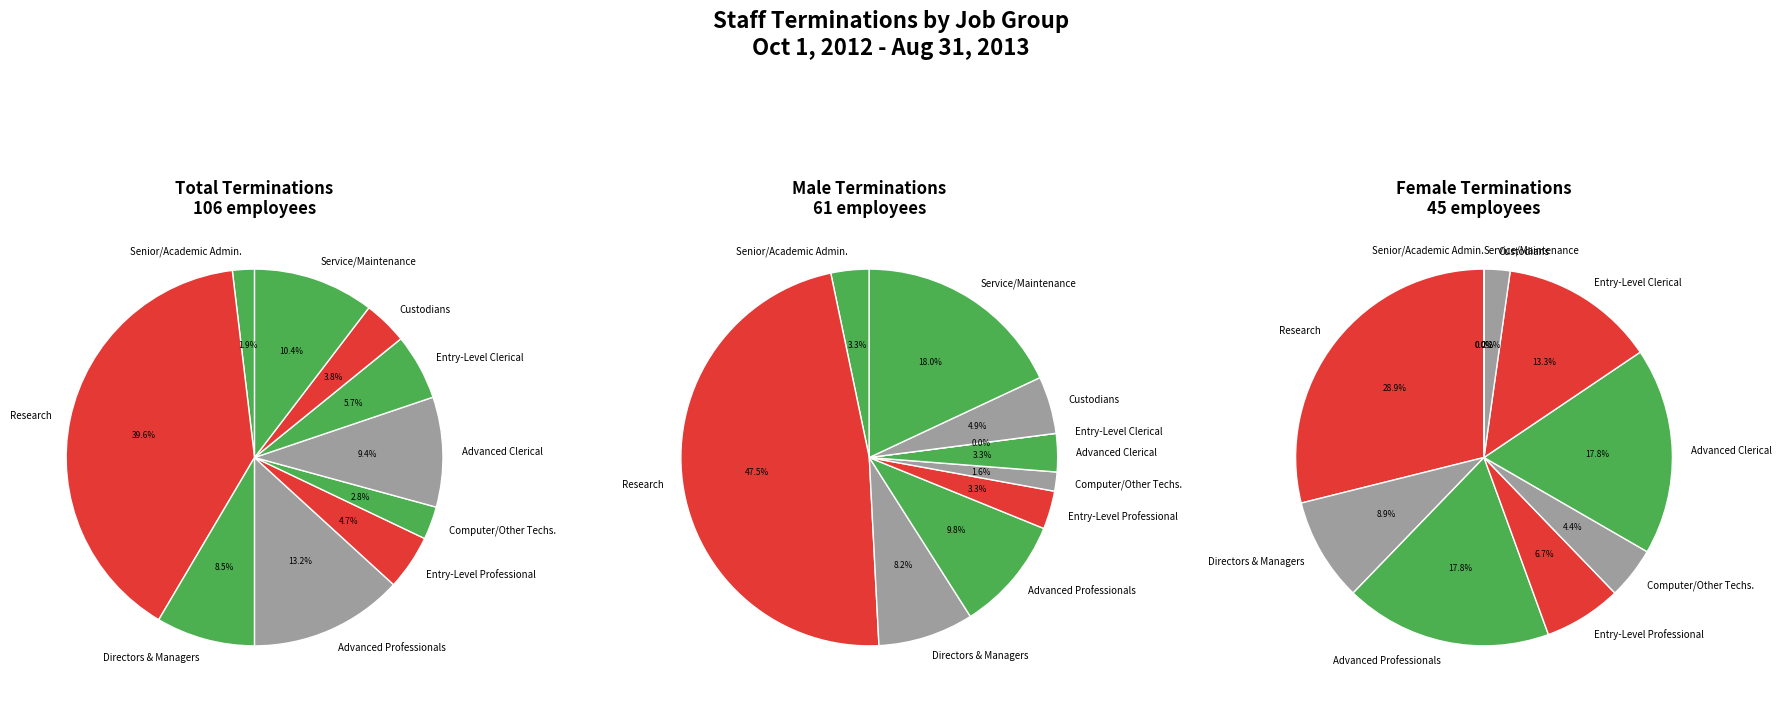

The Service/Maintenance slice represents 19% of the pie. True or false?

False